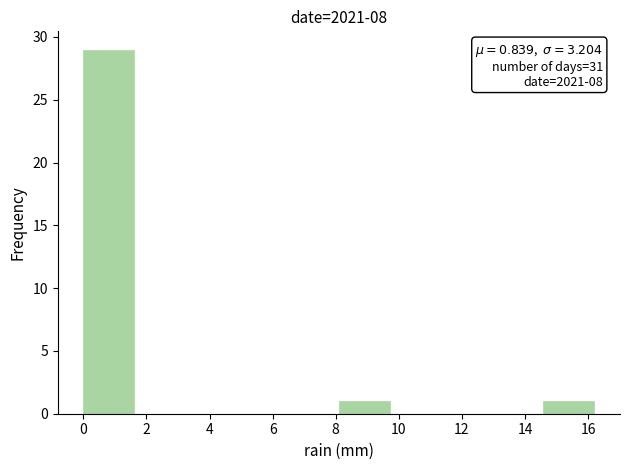

Which range on the x-axis has the tallest bar?

0.00 to 1.62